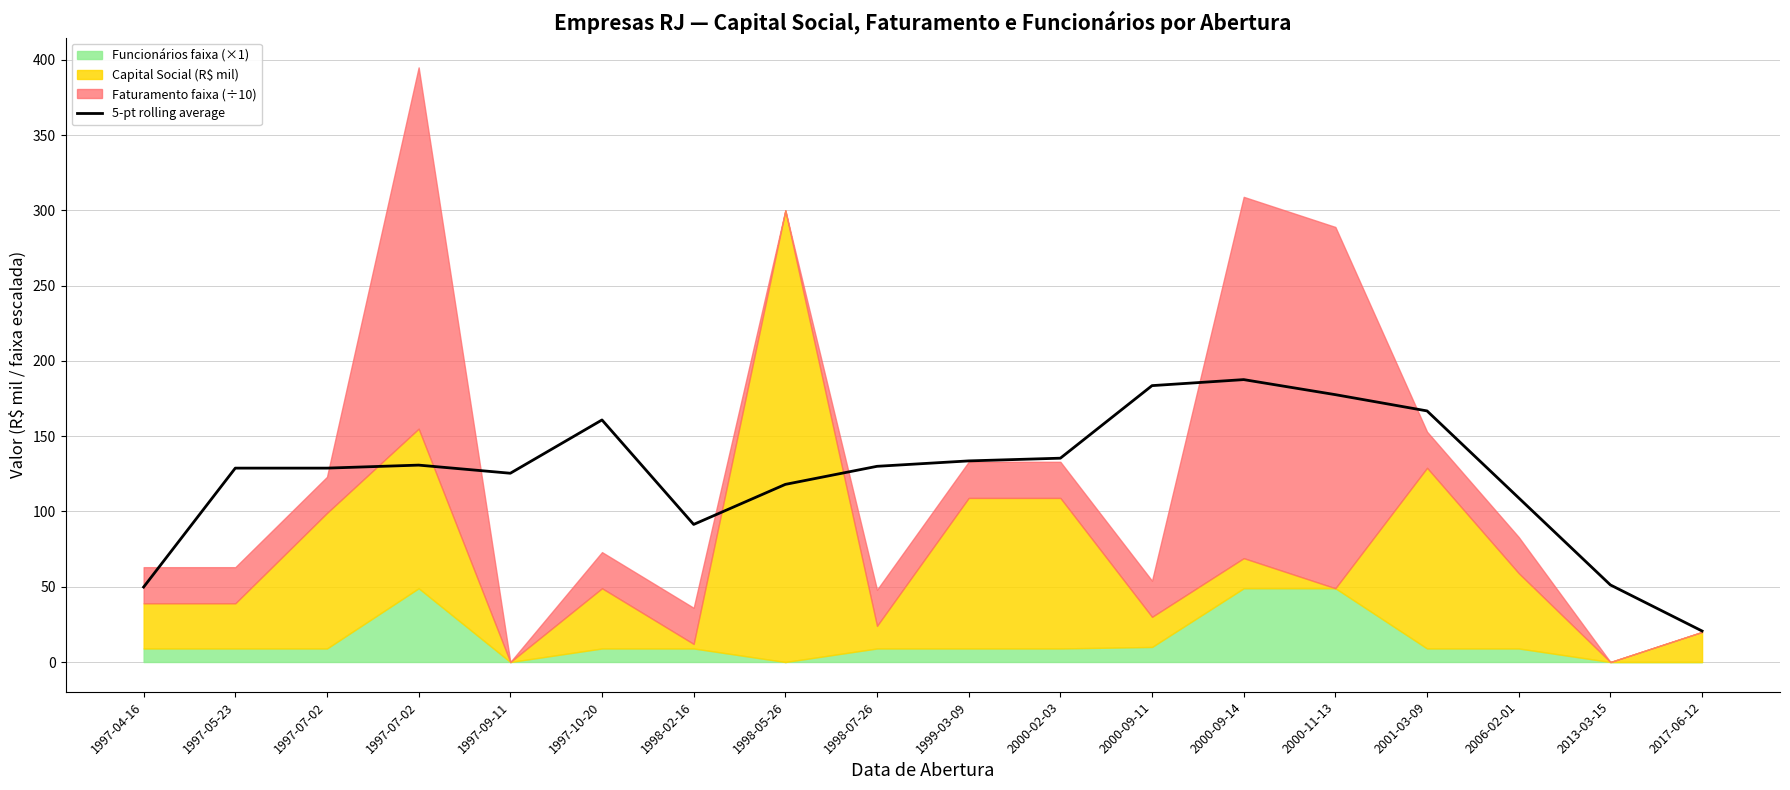

What is the change in value from 1997-07-02 to 2006-02-01?

-21.8